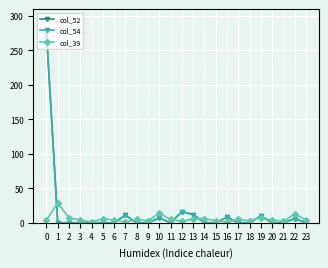

True or false: col_54 and col_52 cross at least once.

False